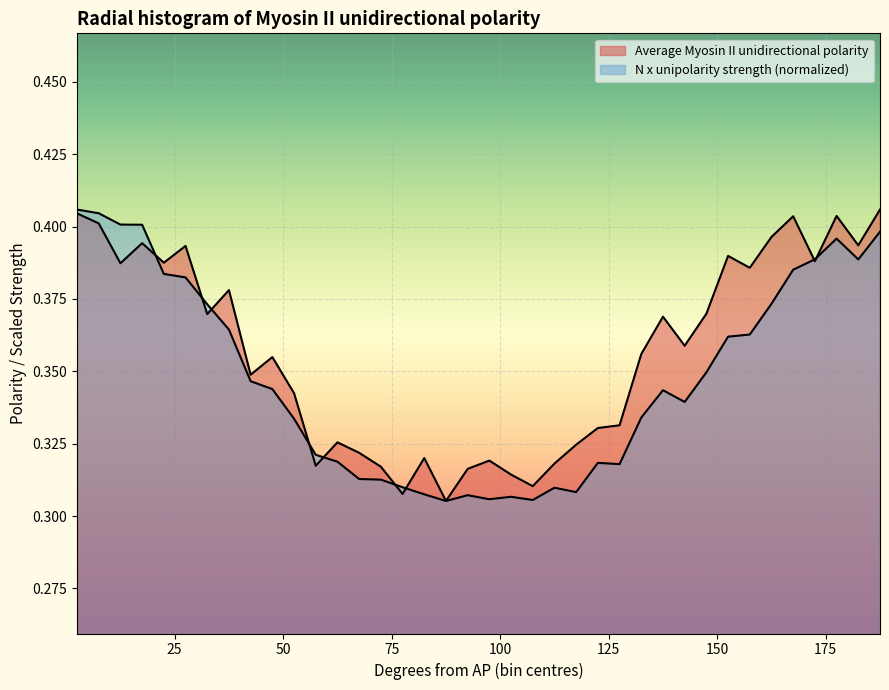

At which category does Average Myosin II unidirectional polarity reach its first local valley?

12.5